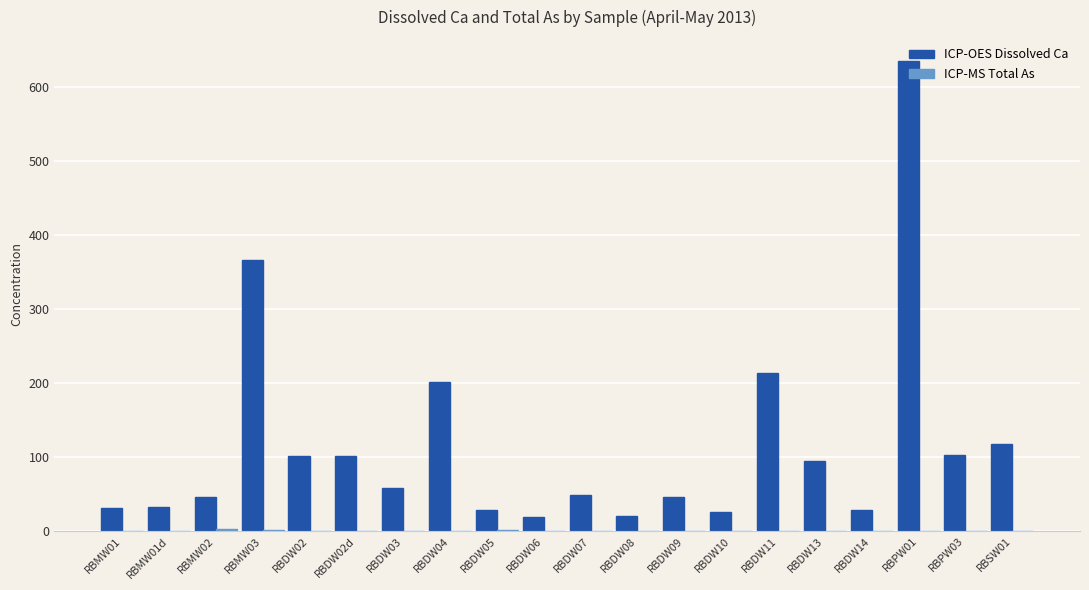

What is the maximum value for ICP-OES Dissolved Ca?

635.0